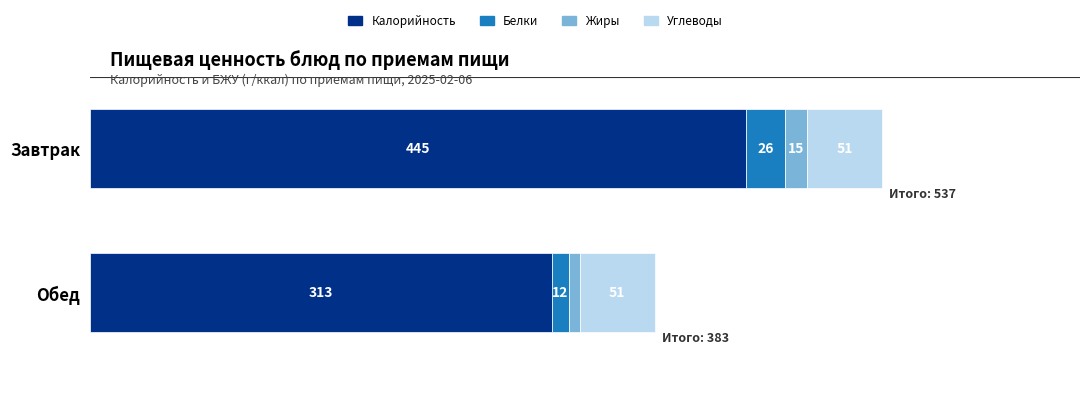

At which category is the sum across all series the highest?

Завтрак